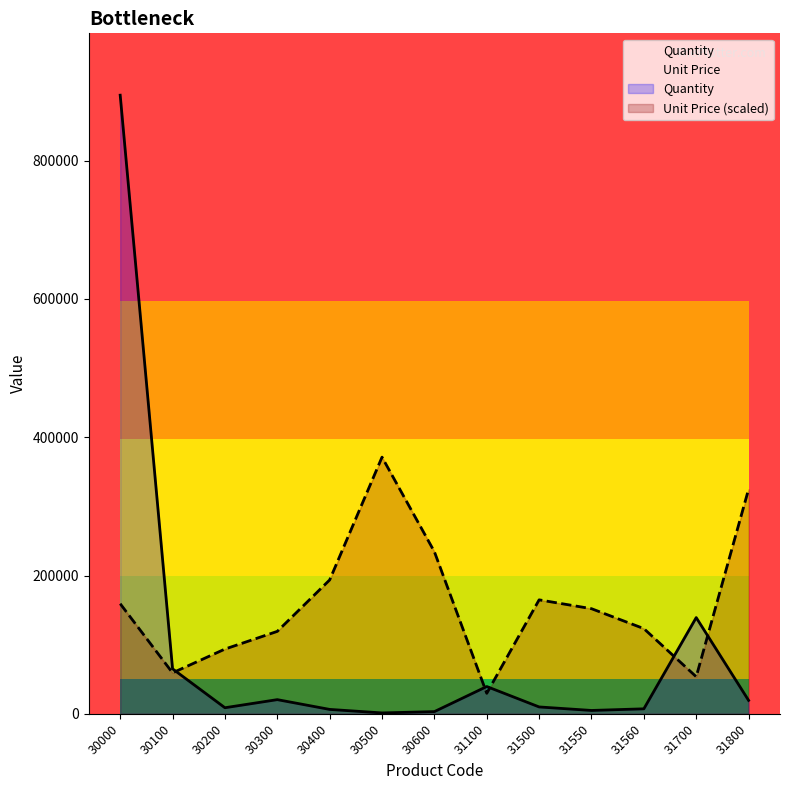

Rank the series at 31100 from lowest to highest value.

Unit Price, Quantity